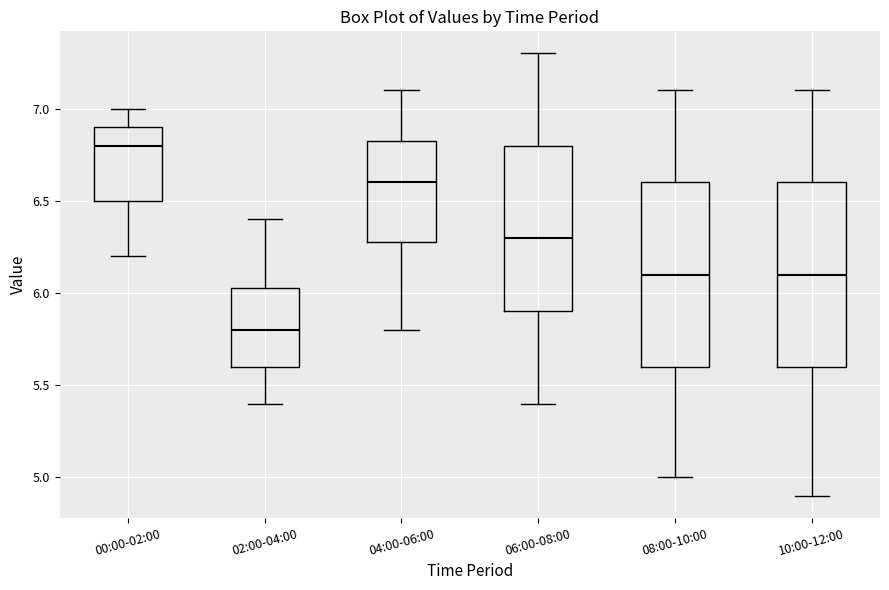

Where does the upper whisker of the box for 06:00-08:00 end on the y-axis? The values are not printed on the chart, so give them approximately, as read against the axis.

7.30